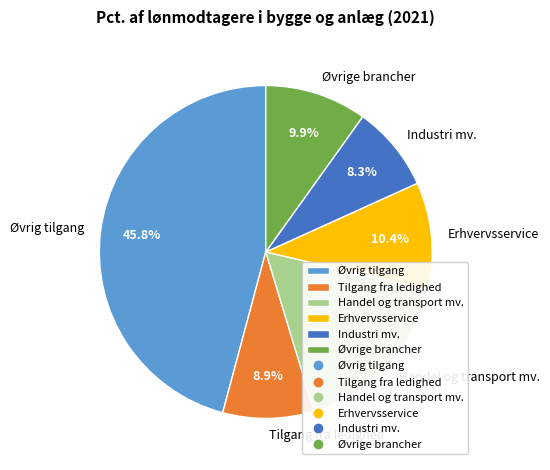

What is the total percentage of Industri mv. and Handel og transport mv.?

25.0%